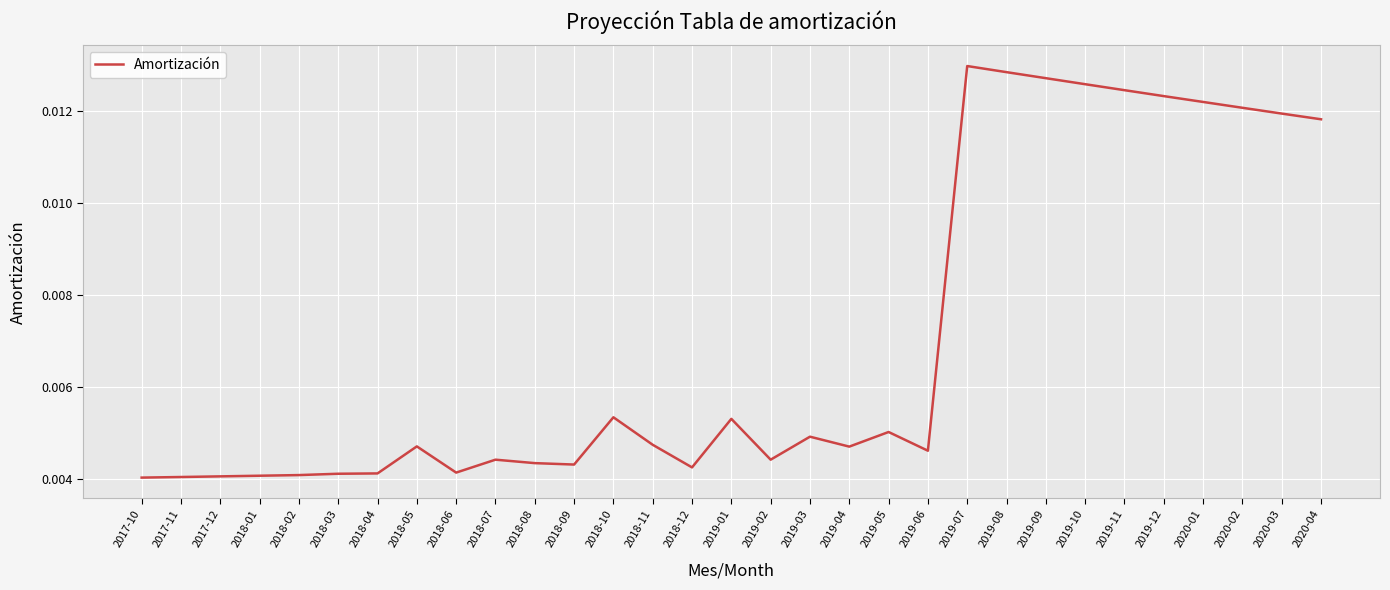

What position from the left is 2019-01?

16